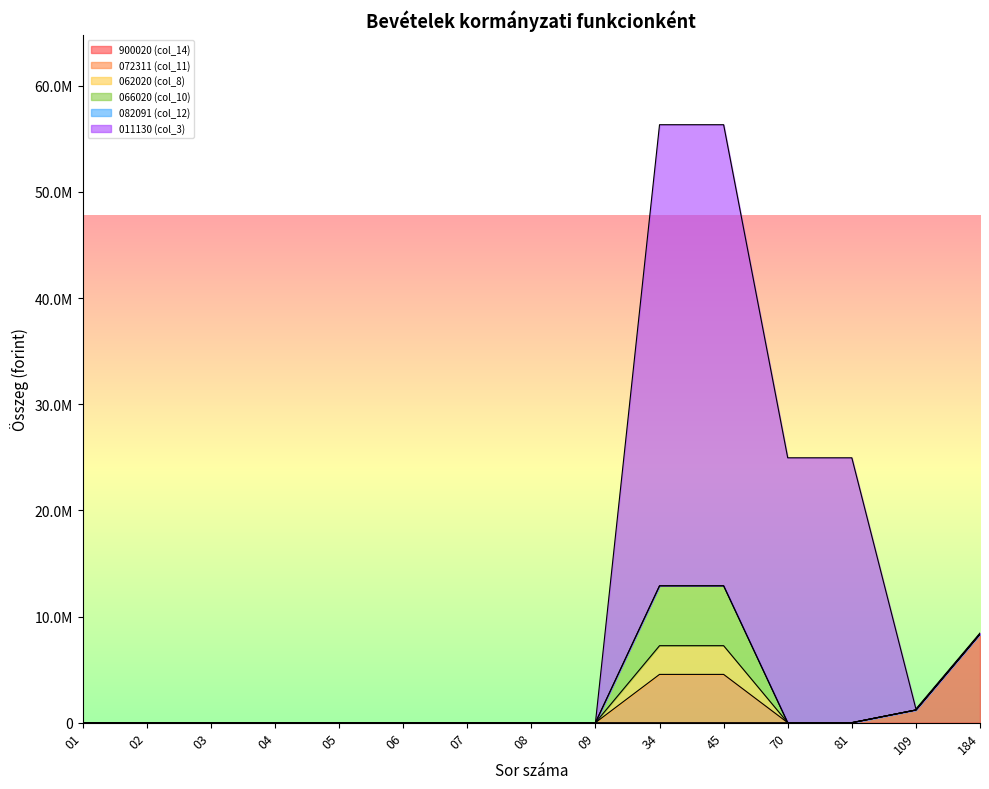

Which series has the widest spread of values?

011130 (col_3)